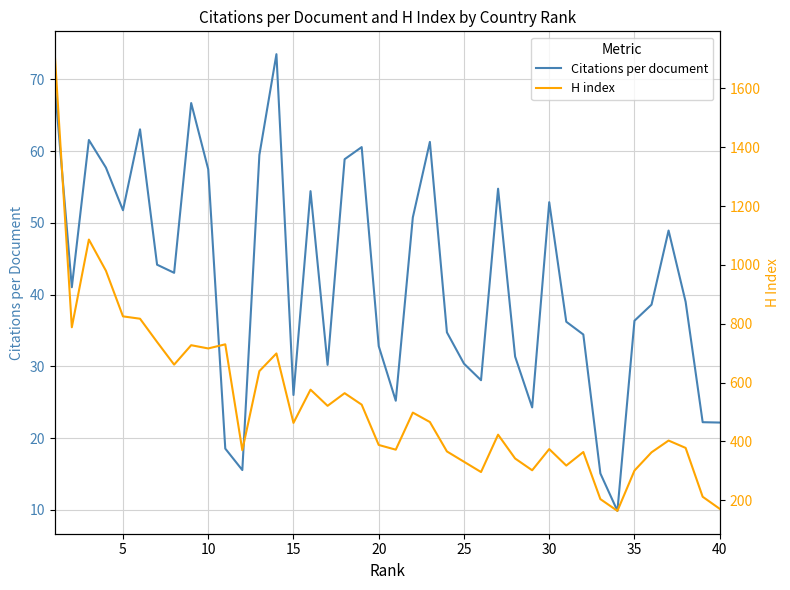

What is the highest value of the Citations per document series?

73.5